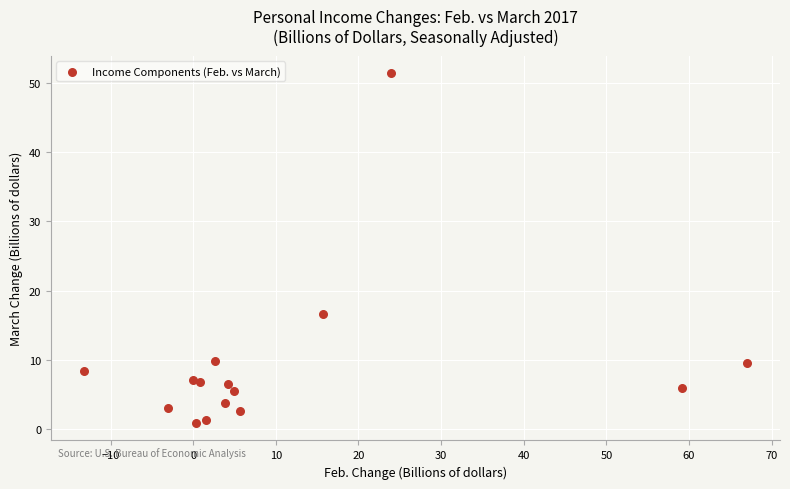

What Y value in the scatter plot is closest to 26?

16.7